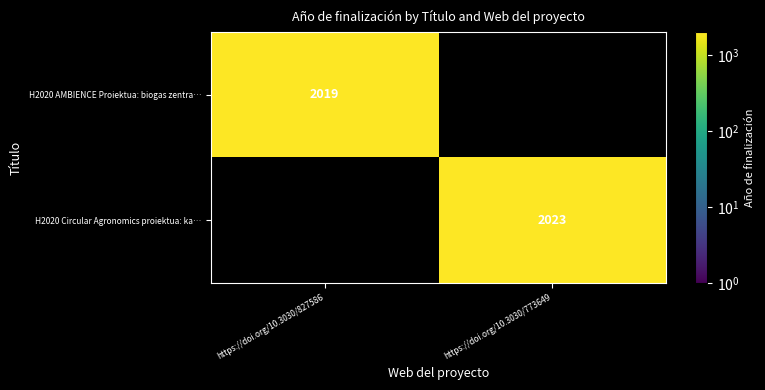

True or false: H2020 AMBIENCE Proiektua: biogas zentra… has a value of 3485 at https://doi.org/10.3030/827586.

False